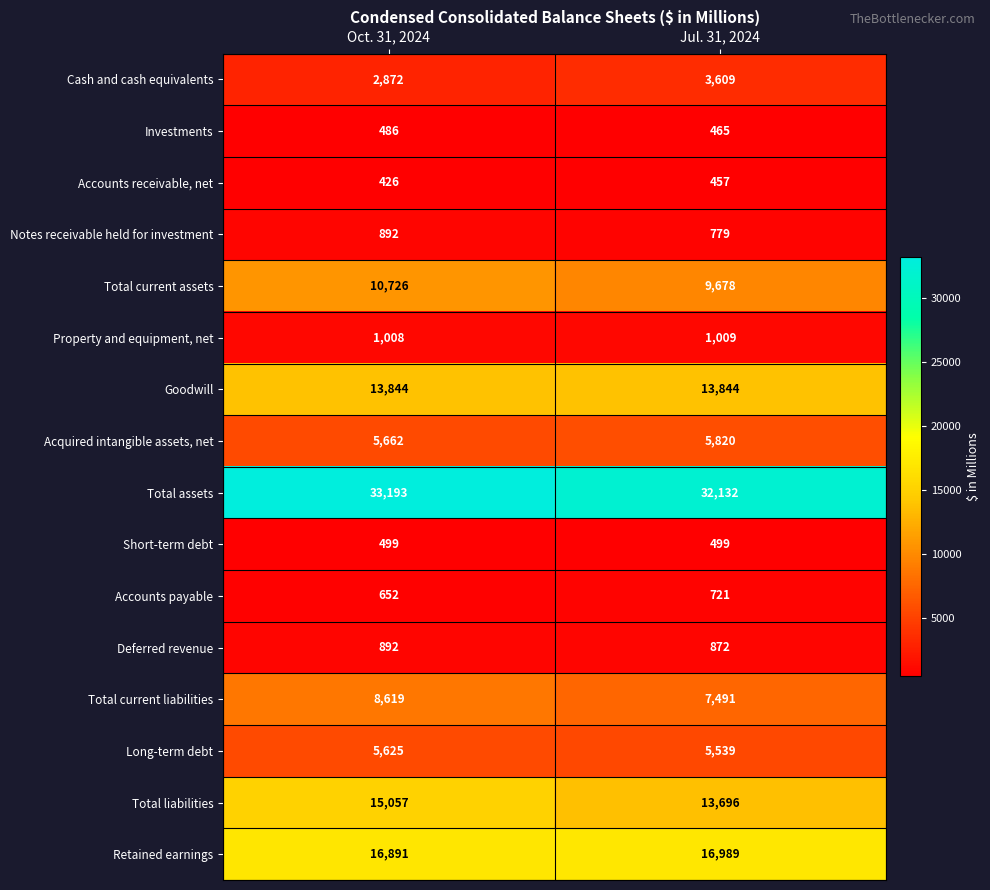

What is the difference between the maximum and minimum values in the Retained earnings series?

98